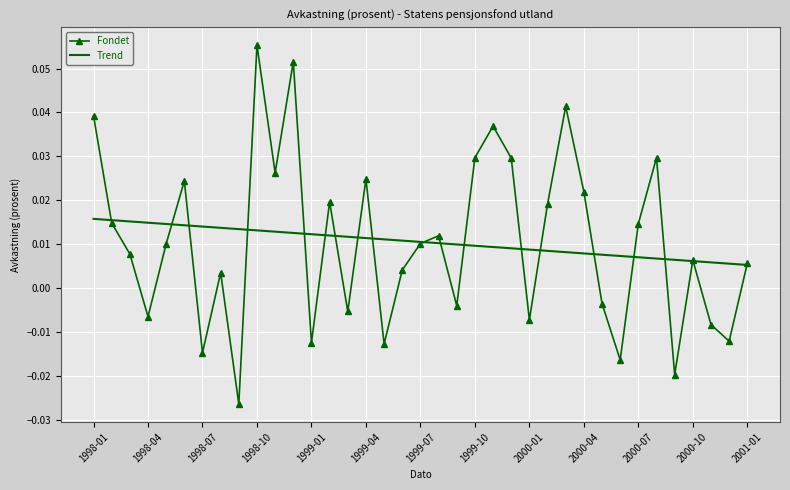

Which series has the largest range (max minus min)?

Fondet